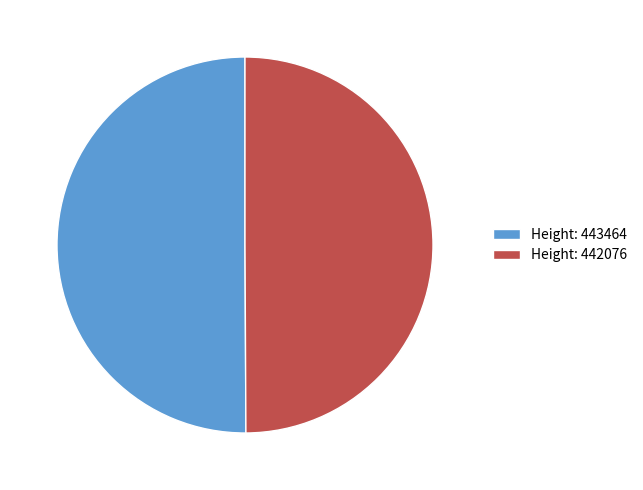

True or false: Height: 443464 accounts for 39% of the total.

False